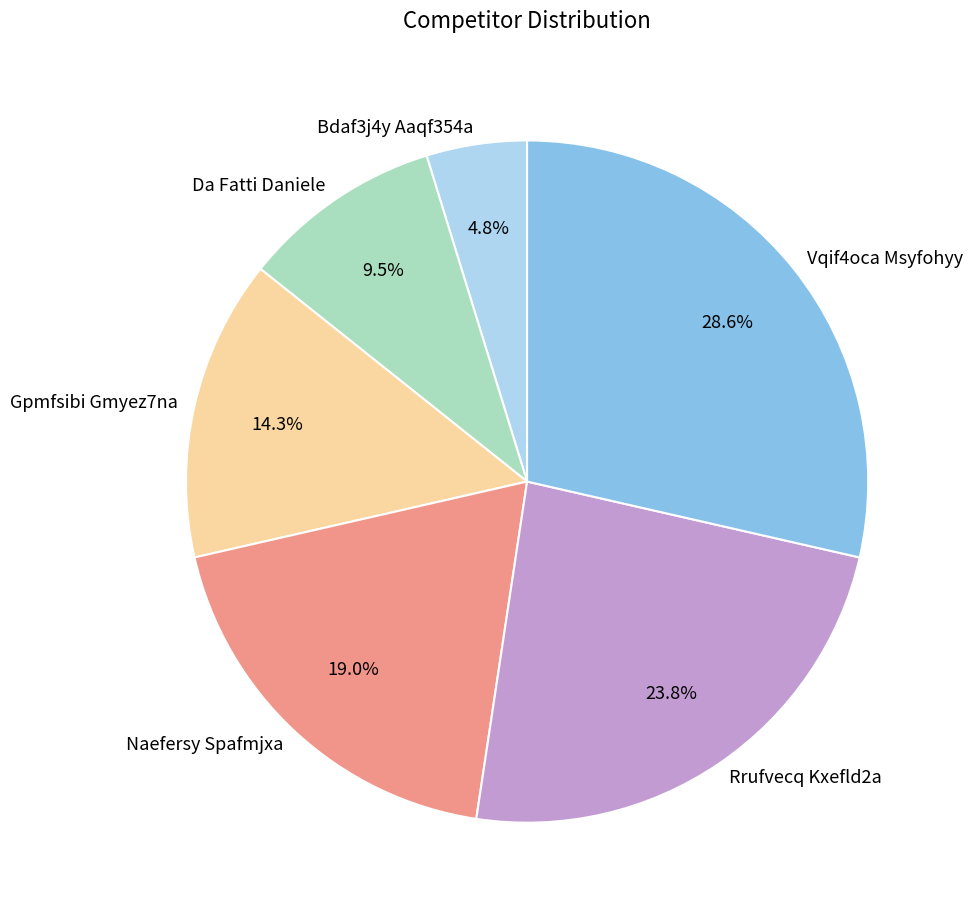

To the nearest percent, what portion does Bdaf3j4y Aaqf354a represent?

5%